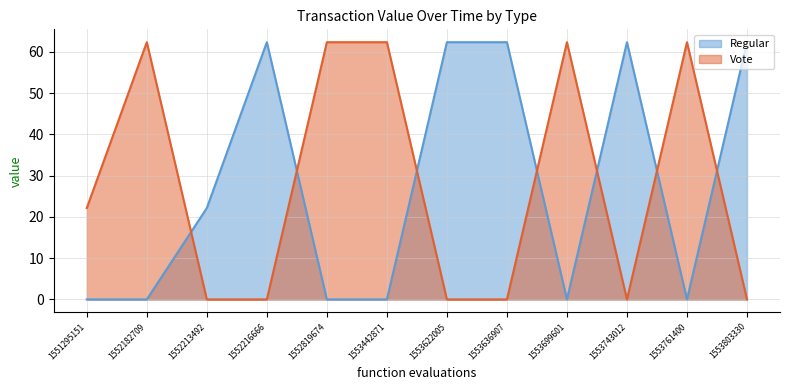

What is the difference between the Vote values at 1553636907 and 1553761400?

62.4